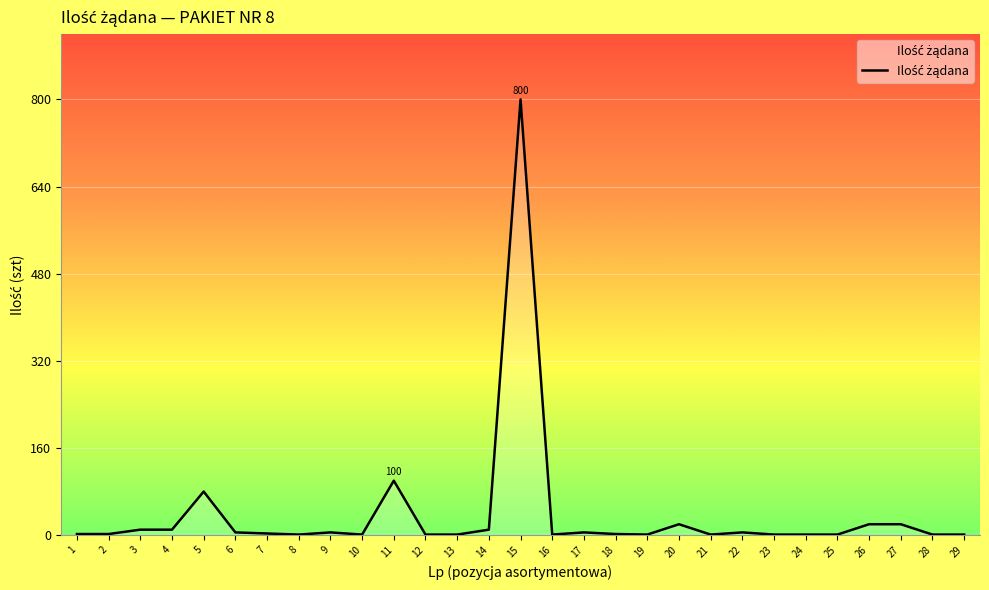

The value at 26 is 20. True or false?

True